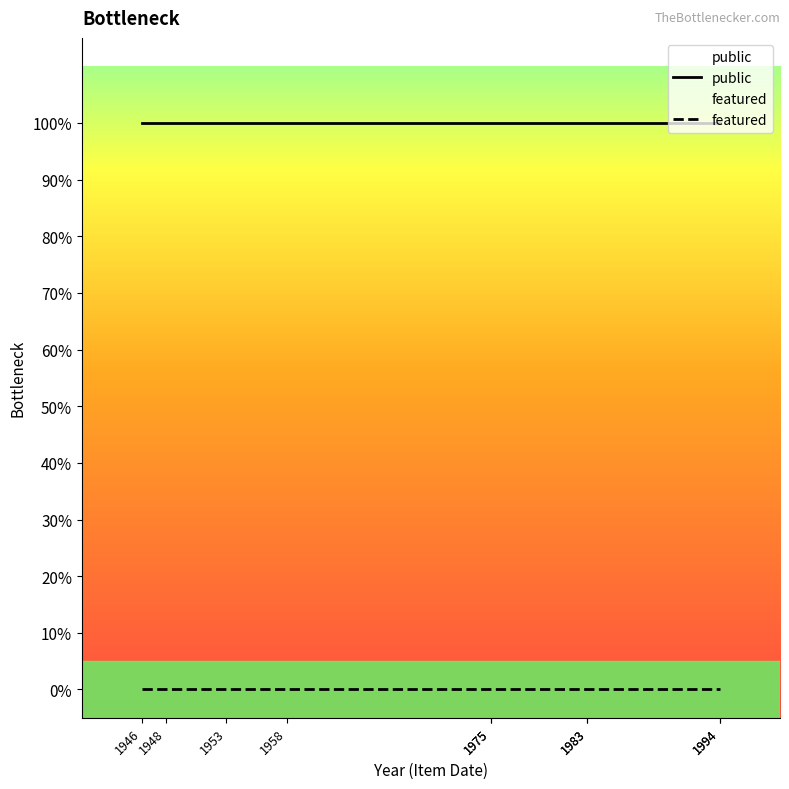

Reading right to left, list all the values displayed in this chart.

public: 1	1	1	1	1	1	1	1	1	1
featured: 0	0	0	0	0	0	0	0	0	0